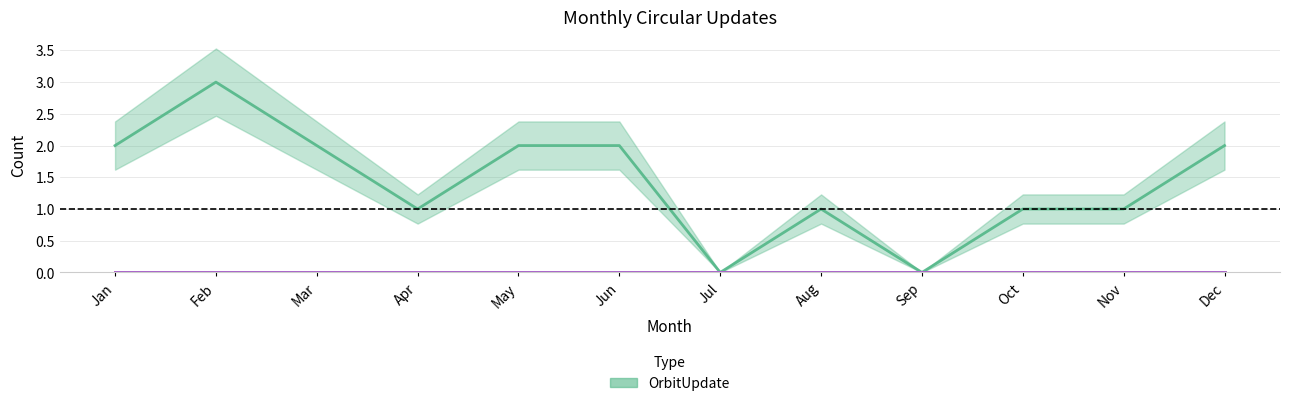

Which series has the largest total across all categories?

OrbitUpdate